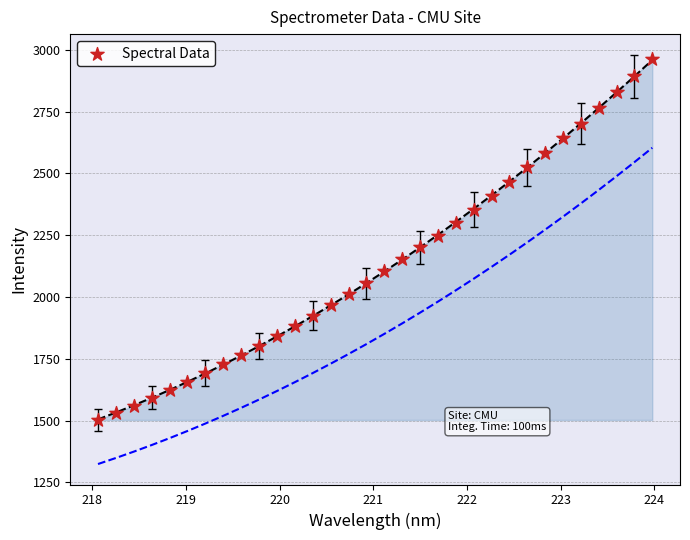

What is the range of Y values (max minus min)?

1458.6